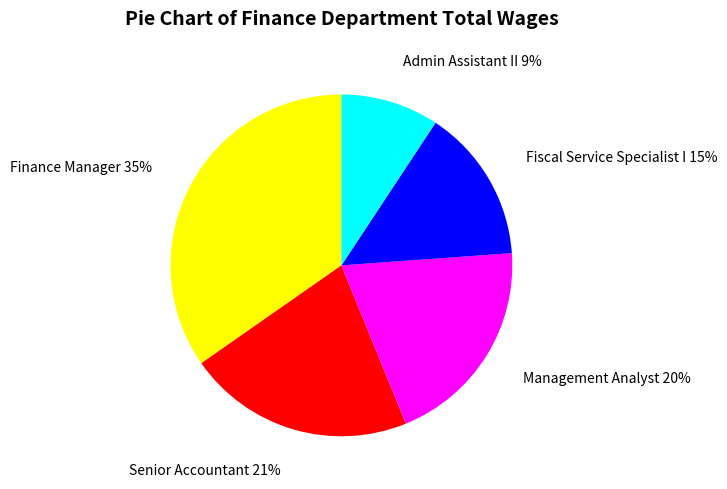

Between Senior Accountant and Admin Assistant II, which is larger?

Senior Accountant